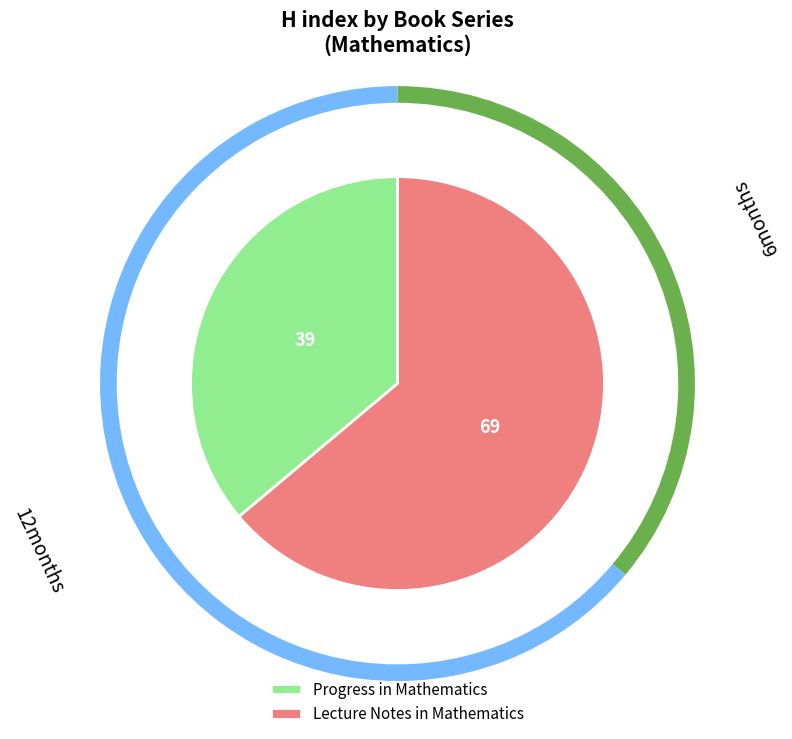

Is it true that Progress in Mathematics is 36% of the pie?

True